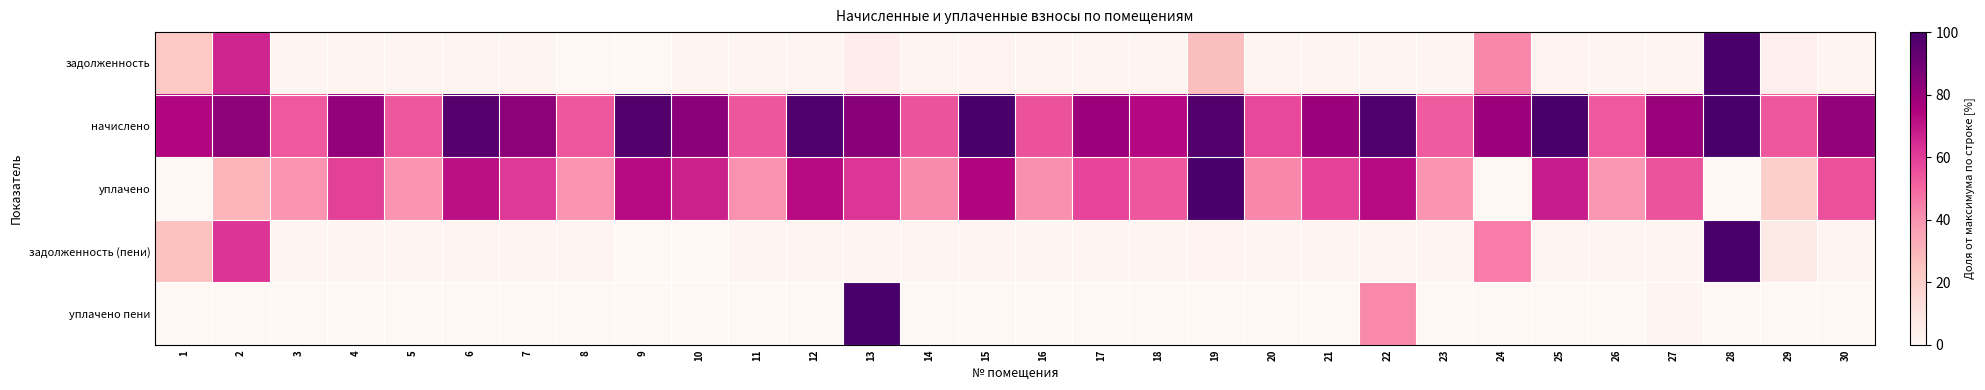

Reading left to right, what are all the values shown in this chart?

задолженность: 1=0.2	2=0.7	3=0.0	4=0.0	5=0.0	6=0.0	7=0.0	8=0.0	9=0.0	10=0.0	11=0.0	12=0.0	13=0.1	14=0.0	15=0.0	16=0.0	17=0.0	18=0.0	19=0.3	20=0.0	21=0.0	22=0.0	23=0.0	24=0.4	25=0.0	26=0.0	27=0.0	28=1.0	29=0.0	30=0.0
начислено: 1=0.7	2=0.8	3=0.5	4=0.8	5=0.5	6=1.0	7=0.8	8=0.5	9=1.0	10=0.8	11=0.5	12=1.0	13=0.8	14=0.5	15=1.0	16=0.6	17=0.8	18=0.7	19=1.0	20=0.6	21=0.8	22=1.0	23=0.5	24=0.8	25=1.0	26=0.5	27=0.8	28=1.0	29=0.5	30=0.8
уплачено: 1=0.0	2=0.3	3=0.4	4=0.6	5=0.4	6=0.7	7=0.6	8=0.4	9=0.7	10=0.7	11=0.4	12=0.7	13=0.6	14=0.4	15=0.7	16=0.4	17=0.6	18=0.5	19=1.0	20=0.4	21=0.6	22=0.7	23=0.4	24=0.0	25=0.7	26=0.4	27=0.5	28=0.0	29=0.2	30=0.6
задолженность (пени): 1=0.3	2=0.6	3=0.0	4=0.0	5=0.0	6=0.0	7=0.0	8=0.0	9=0.0	10=0.0	11=0.0	12=0.0	13=0.0	14=0.0	15=0.0	16=0.0	17=0.0	18=0.0	19=0.0	20=0.0	21=0.0	22=0.0	23=0.0	24=0.4	25=0.0	26=0.0	27=0.0	28=1.0	29=0.1	30=0.0
уплачено пени: 1=0.0	2=0.0	3=0.0	4=0.0	5=0.0	6=0.0	7=0.0	8=0.0	9=0.0	10=0.0	11=0.0	12=0.0	13=1.0	14=0.0	15=0.0	16=0.0	17=0.0	18=0.0	19=0.0	20=0.0	21=0.0	22=0.4	23=0.0	24=0.0	25=0.0	26=0.0	27=0.0	28=0.0	29=0.0	30=0.0